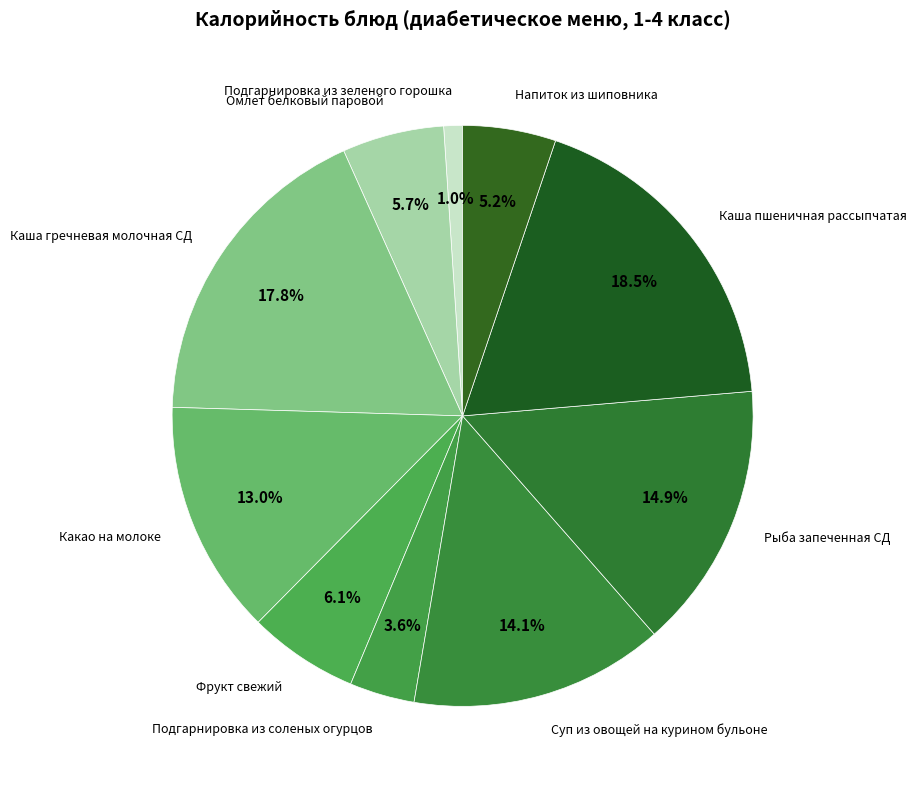

True or false: Суп из овощей на курином бульоне accounts for 14% of the total.

True